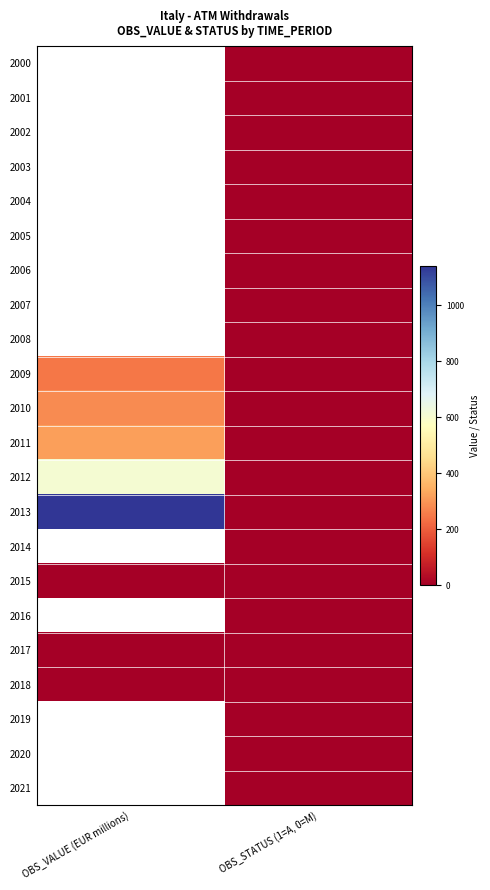

At which label does 2012 first exceed 605?

OBS_VALUE (EUR millions)